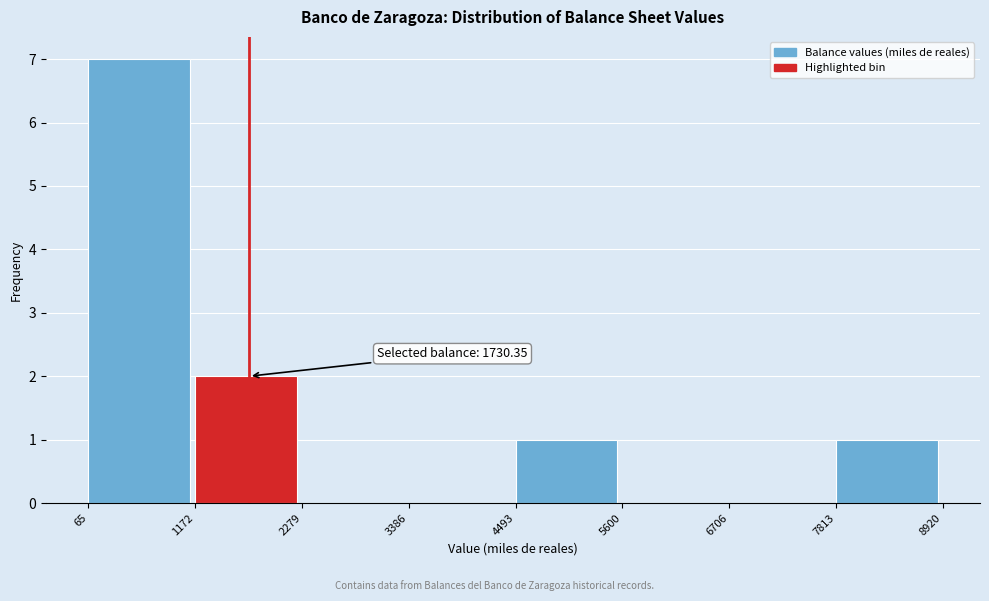

Over which range of the x-axis is the bar tallest?

65 to 1172